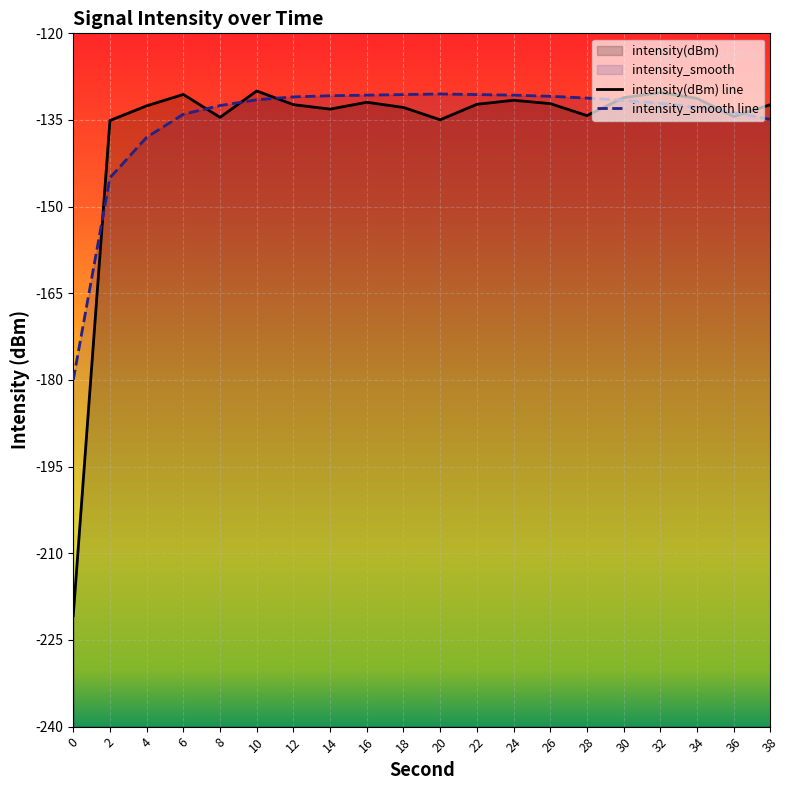

At which label is intensity(dBm) line closest to -175?

2